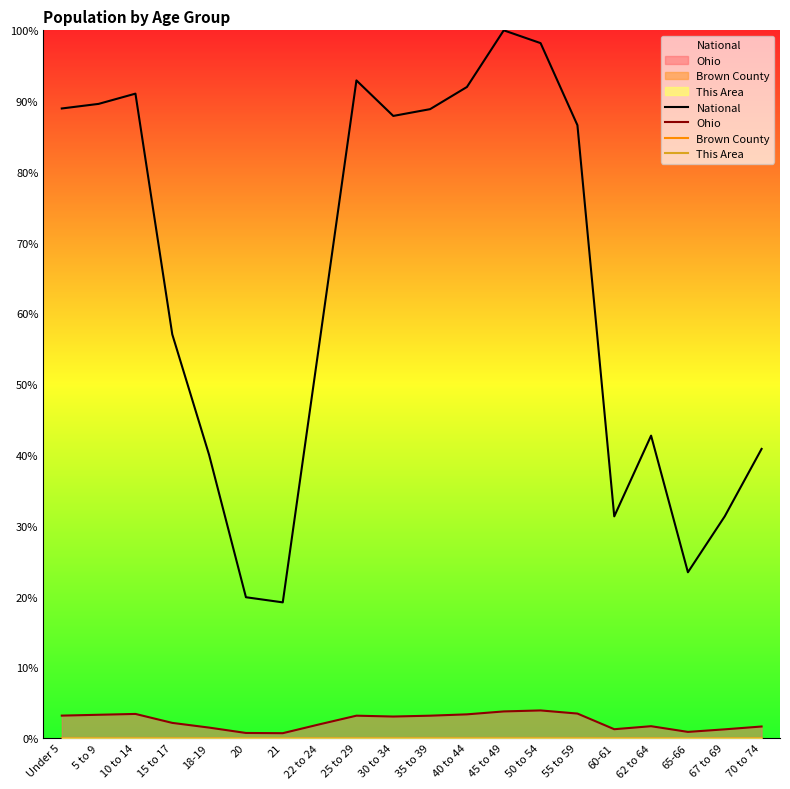

At which label is This Area closest to 0?

21